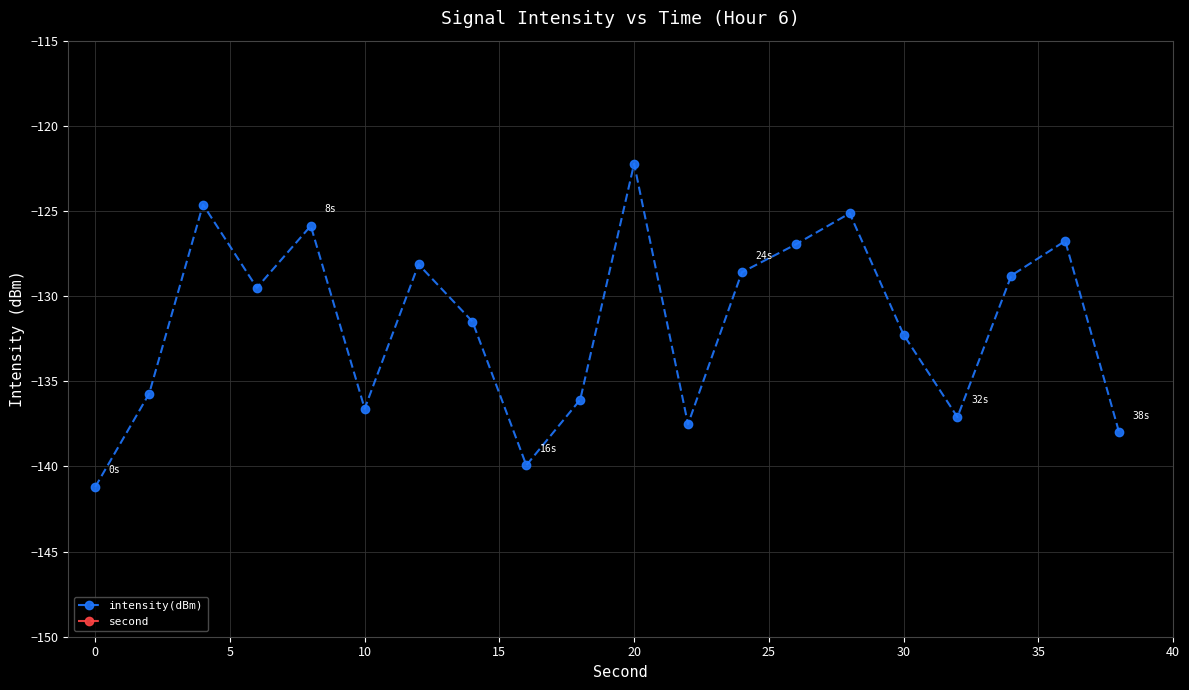

True or false: intensity(dBm) and second cross at least once.

False